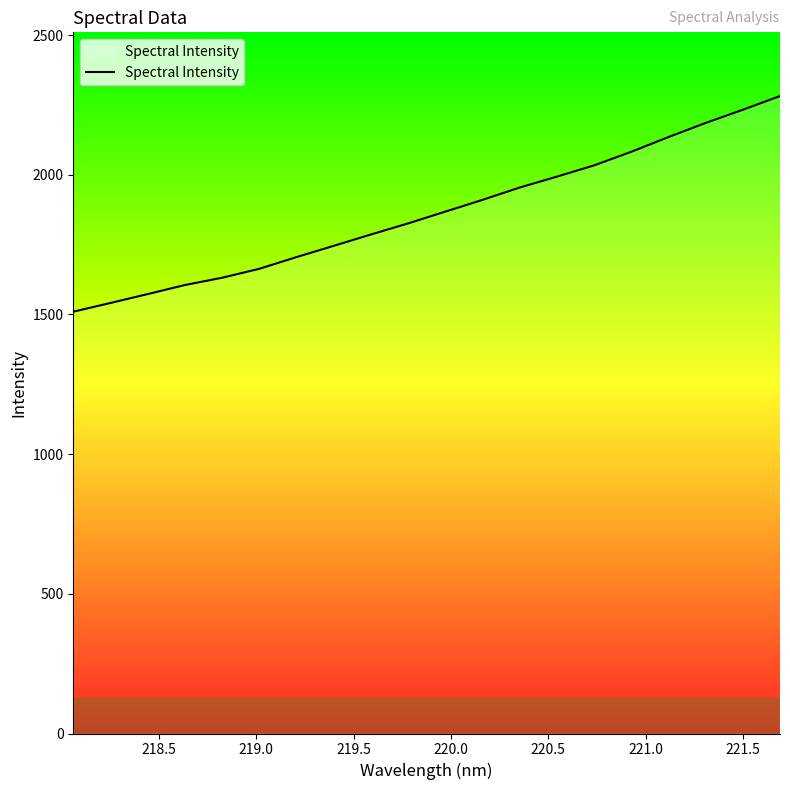

What is the maximum value shown in the chart?

2281.5